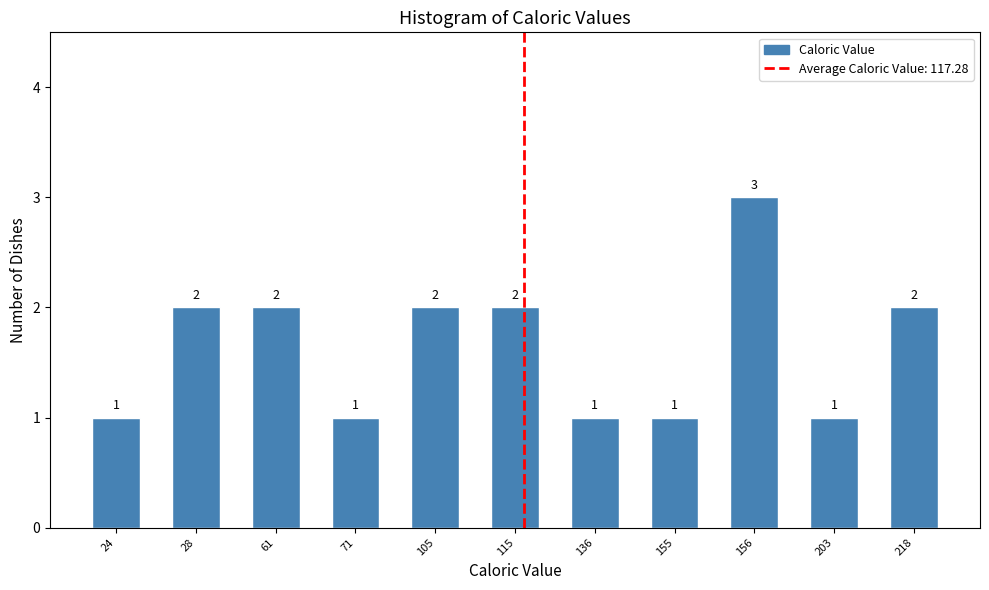

Reading left to right, transcribe all the data shown in this chart.

24=1	28=2	61=2	71=1	105=2	115=2	136=1	155=1	156=3	203=1	218=2